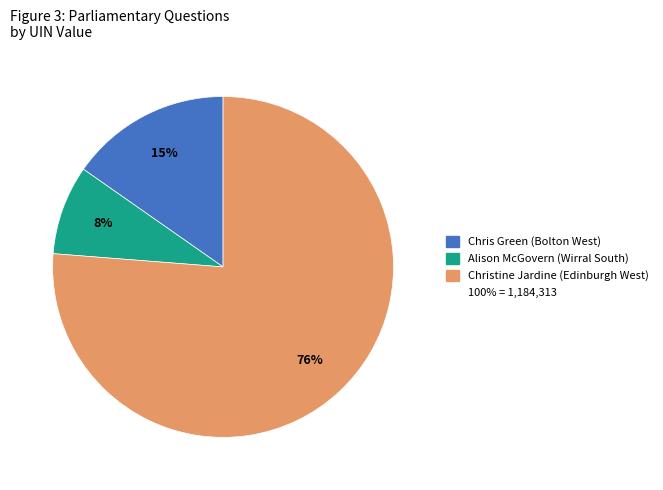

Is there any slice that represents more than half of the pie?

Yes